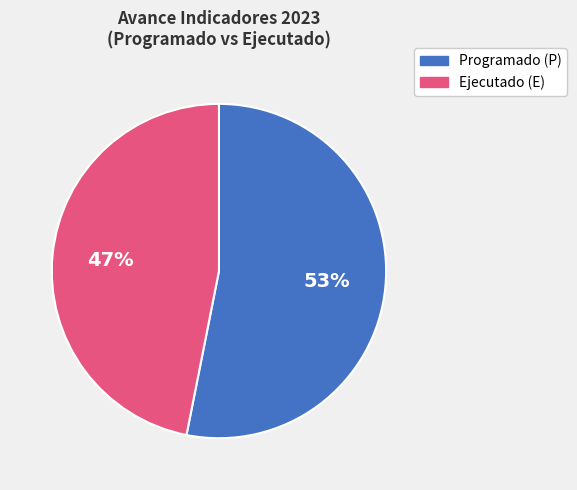

To the nearest percent, what is the difference between the largest and smallest slice percentages?

6%